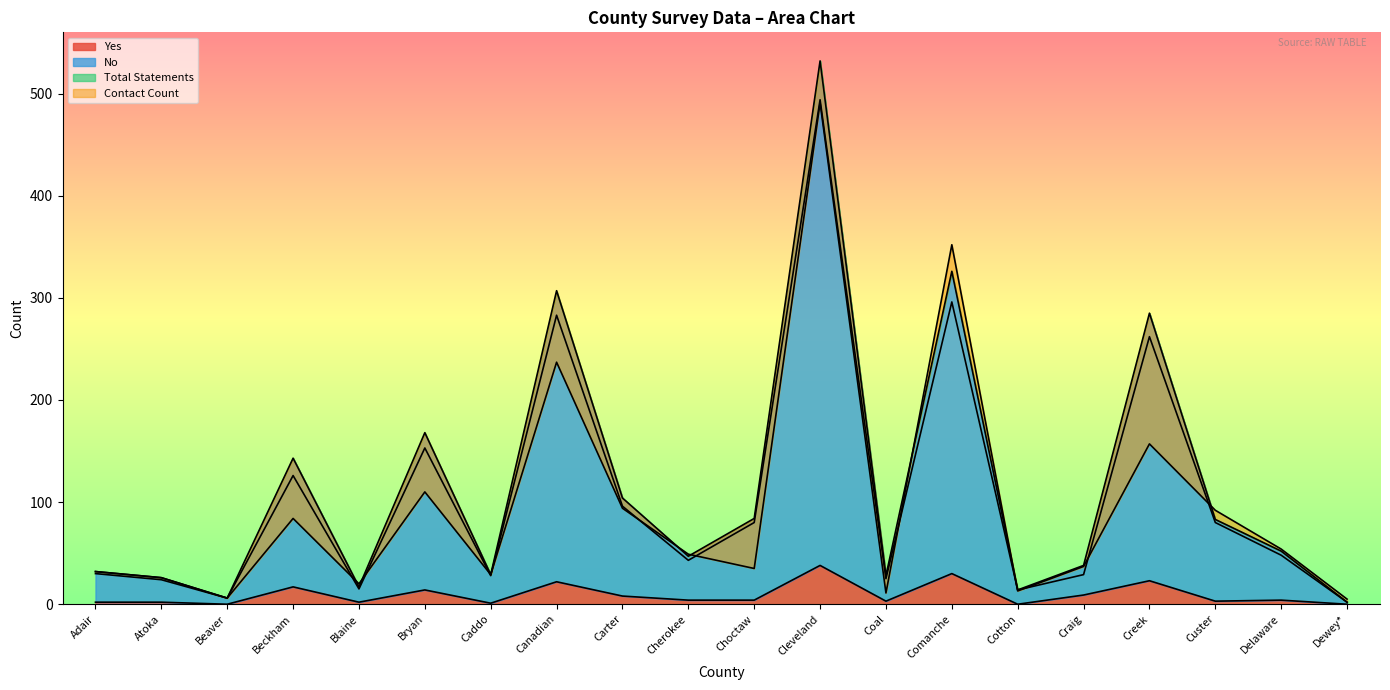

Reading right to left, transcribe all the data shown in this chart.

Yes: 0	4	3	23	9	0	30	3	38	4	4	8	22	1	14	2	17	0	2	2
No: 2	48	80	262	29	14	296	25	494	80	43	96	283	28	153	15	126	6	24	30
Total Statements: 2	52	83	285	38	14	326	28	532	84	47	104	307	29	168	17	143	6	26	32
Contact Count: 5	54	92	157	37	13	352	11	491	35	49	94	237	29	110	20	84	6	26	32